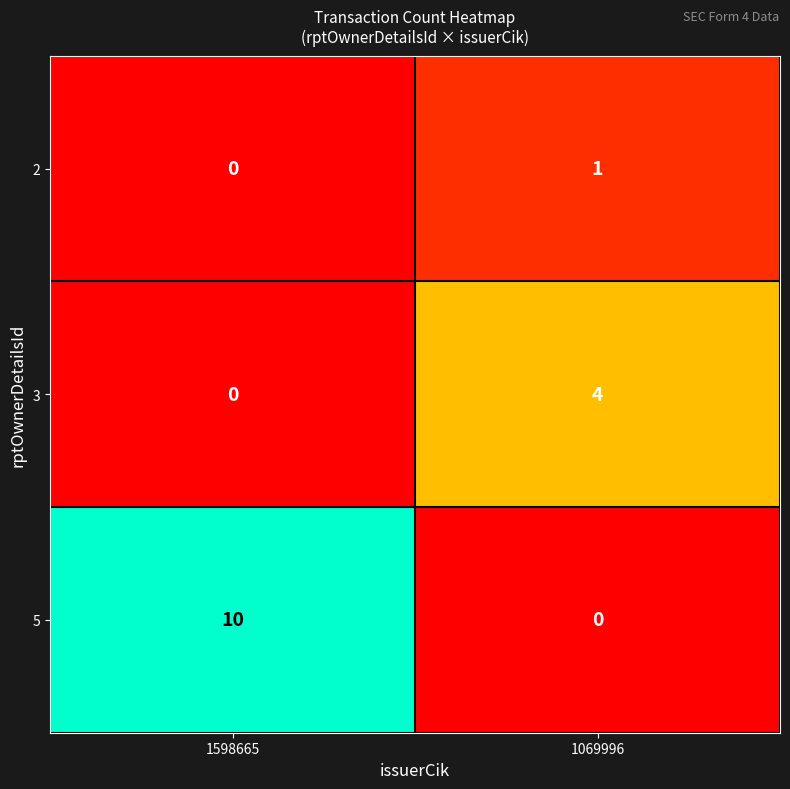

Which series has the largest total across all categories?

5